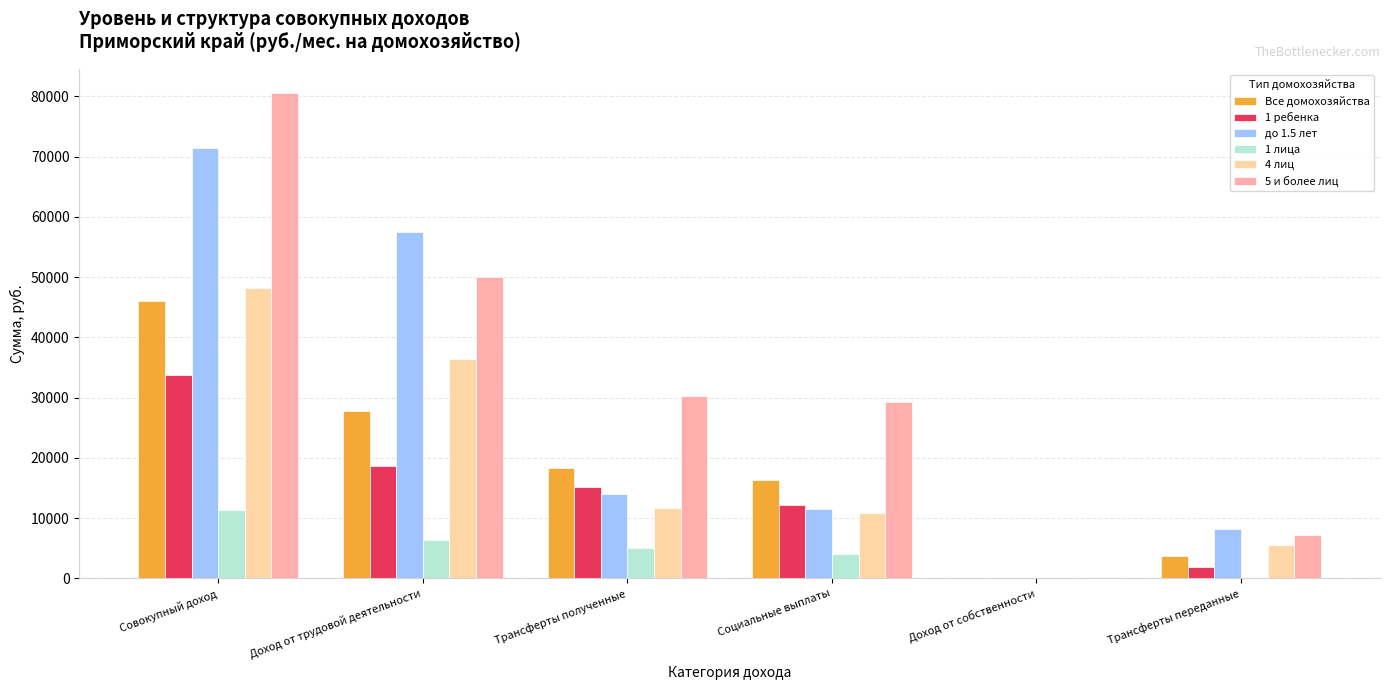

Does the chart contain stacked bars?

No